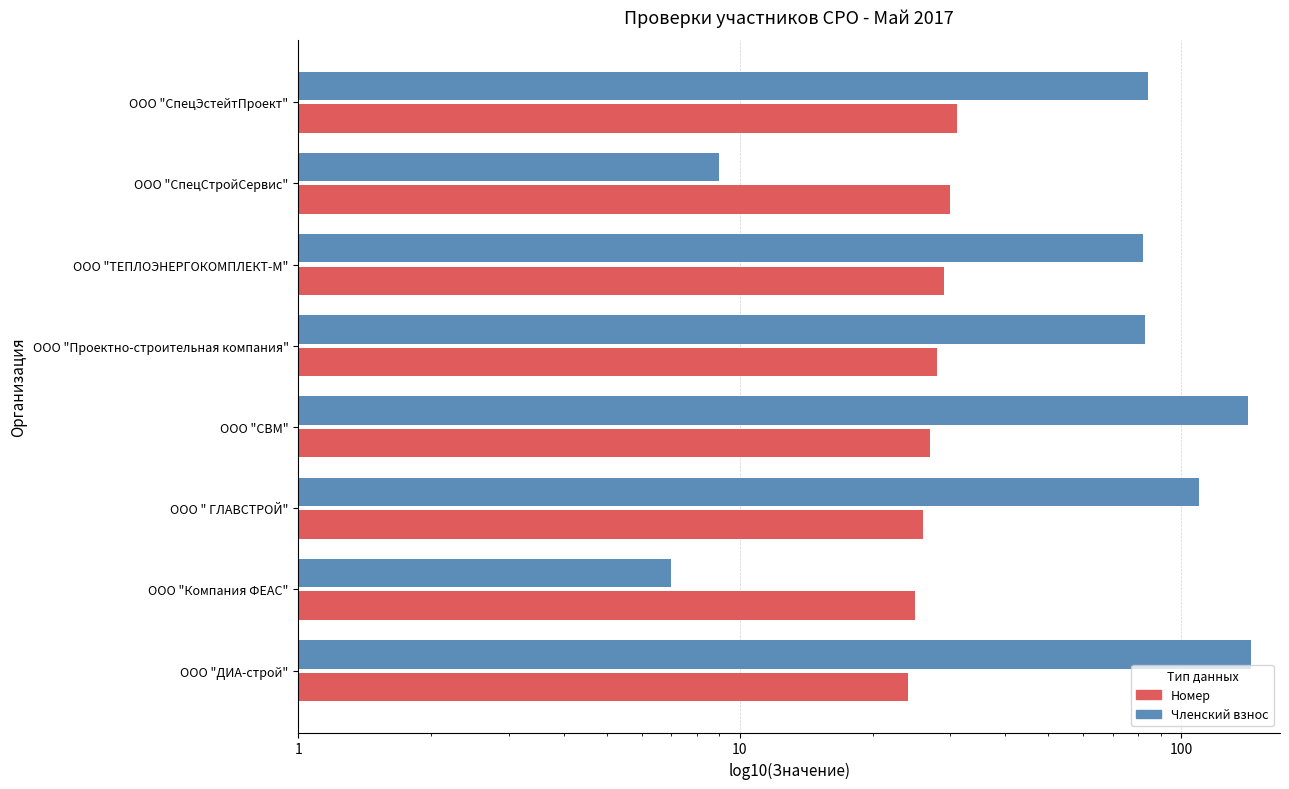

Which series has the largest total across all categories?

Членский взнос